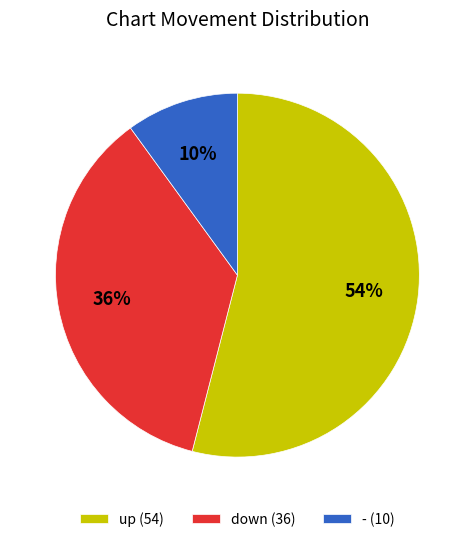

To the nearest percent, what is the difference between the down and up slice percentages?

18%